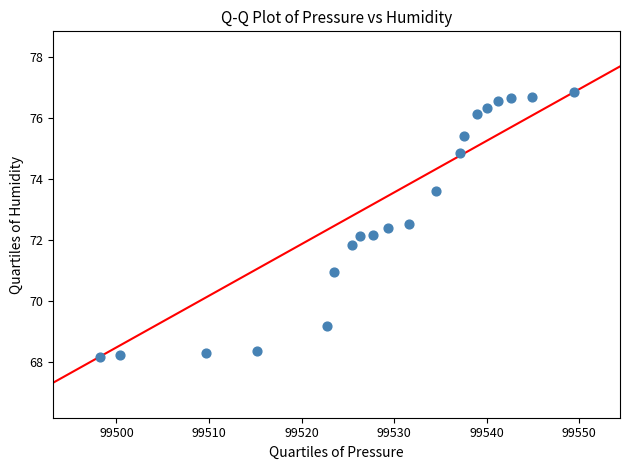

What is the range of Y values (max minus min)?

8.7